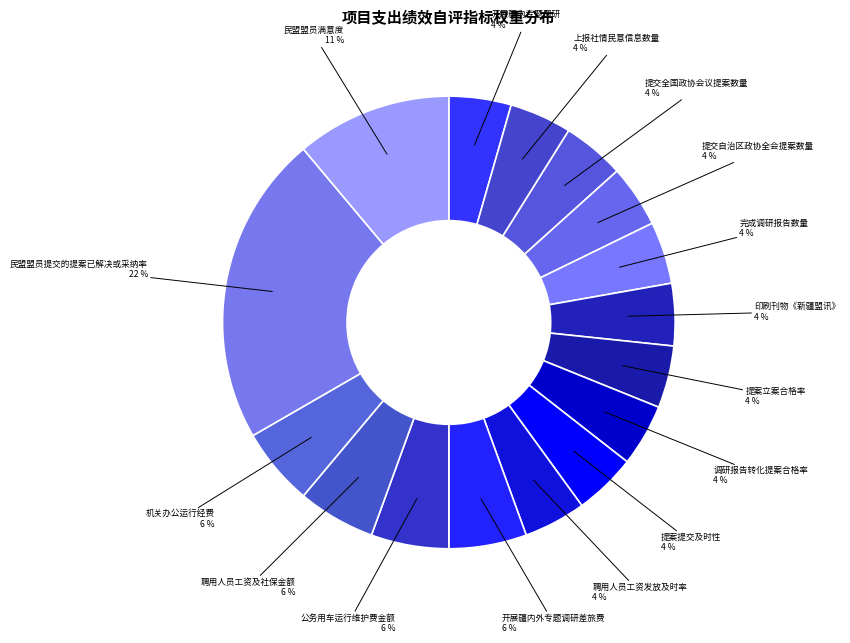

Is there a majority slice in this chart?

No